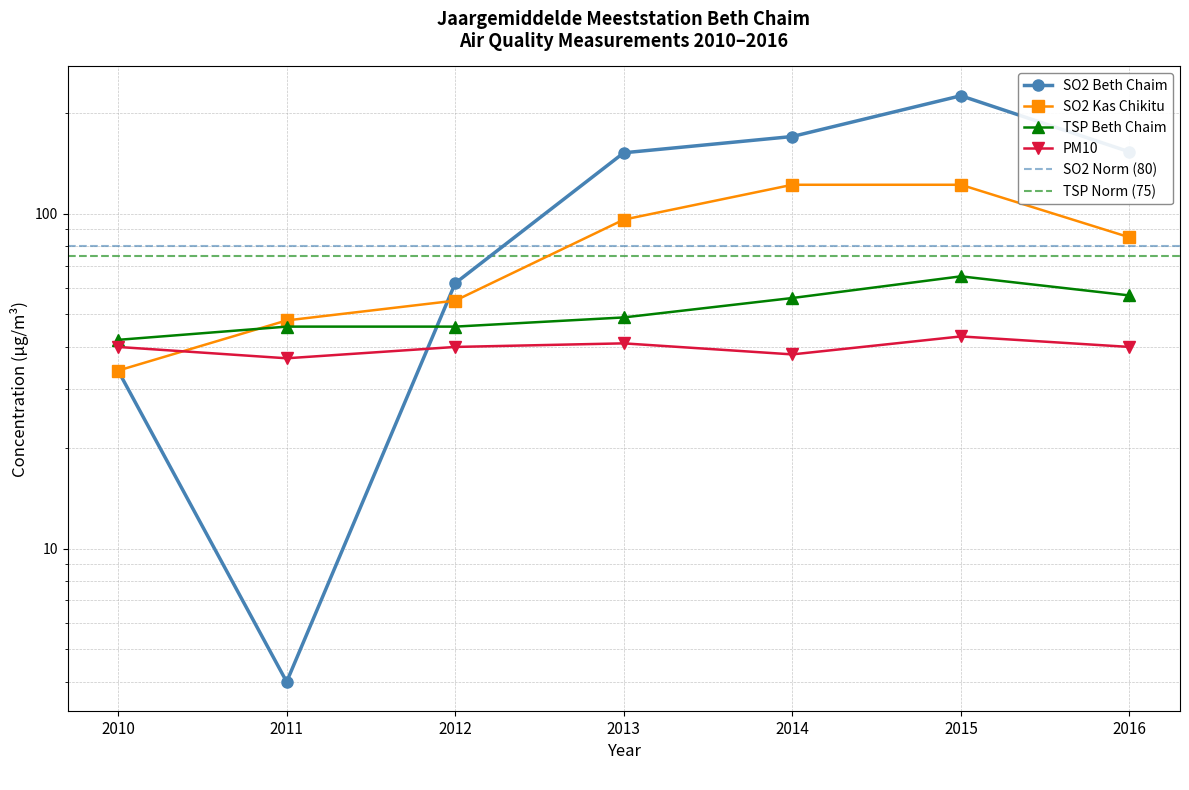

True or false: SO2 Kas Chikitu has more than 2 points higher than both neighbors.

False